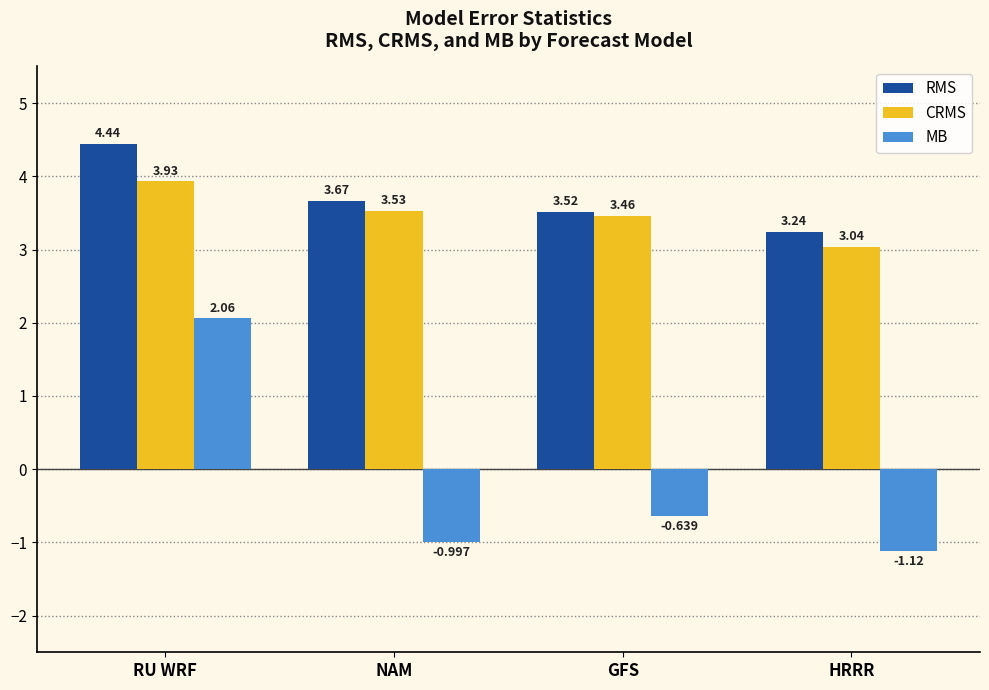

At which category is the sum across all series the highest?

RU WRF